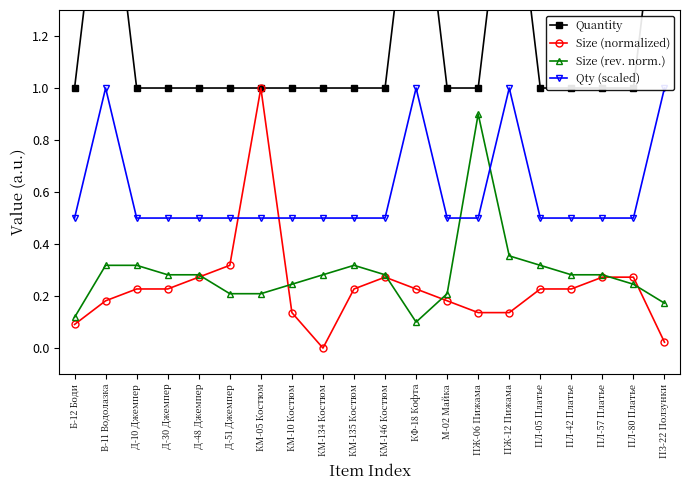

Reading left to right, what are all the values shown in this chart?

Quantity: 1.0	2.0	1.0	1.0	1.0	1.0	1.0	1.0	1.0	1.0	1.0	2.0	1.0	1.0	2.0	1.0	1.0	1.0	1.0	2.0
Size (normalized): 0.1	0.2	0.2	0.2	0.3	0.3	1.0	0.1	0.0	0.2	0.3	0.2	0.2	0.1	0.1	0.2	0.2	0.3	0.3	0.0
Size (rev. norm.): 0.1	0.3	0.3	0.3	0.3	0.2	0.2	0.2	0.3	0.3	0.3	0.1	0.2	0.9	0.4	0.3	0.3	0.3	0.2	0.2
Qty (scaled): 0.5	1.0	0.5	0.5	0.5	0.5	0.5	0.5	0.5	0.5	0.5	1.0	0.5	0.5	1.0	0.5	0.5	0.5	0.5	1.0